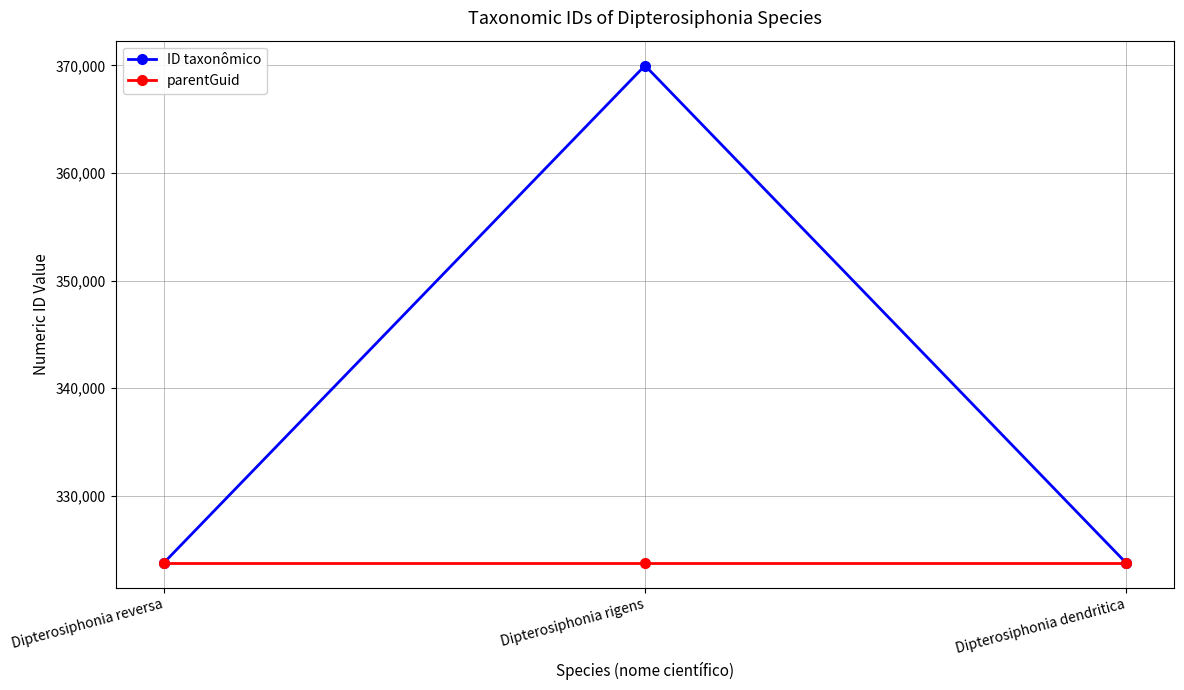

Which series has the widest spread of values?

ID taxonômico